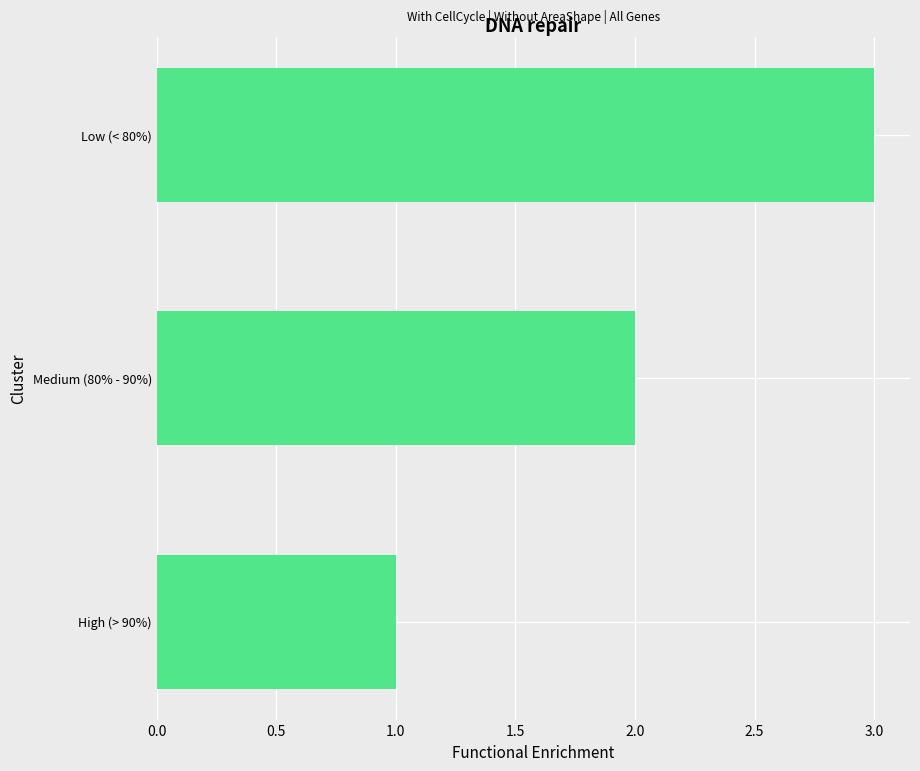

What is the approximate value at Low (< 80%)?

3